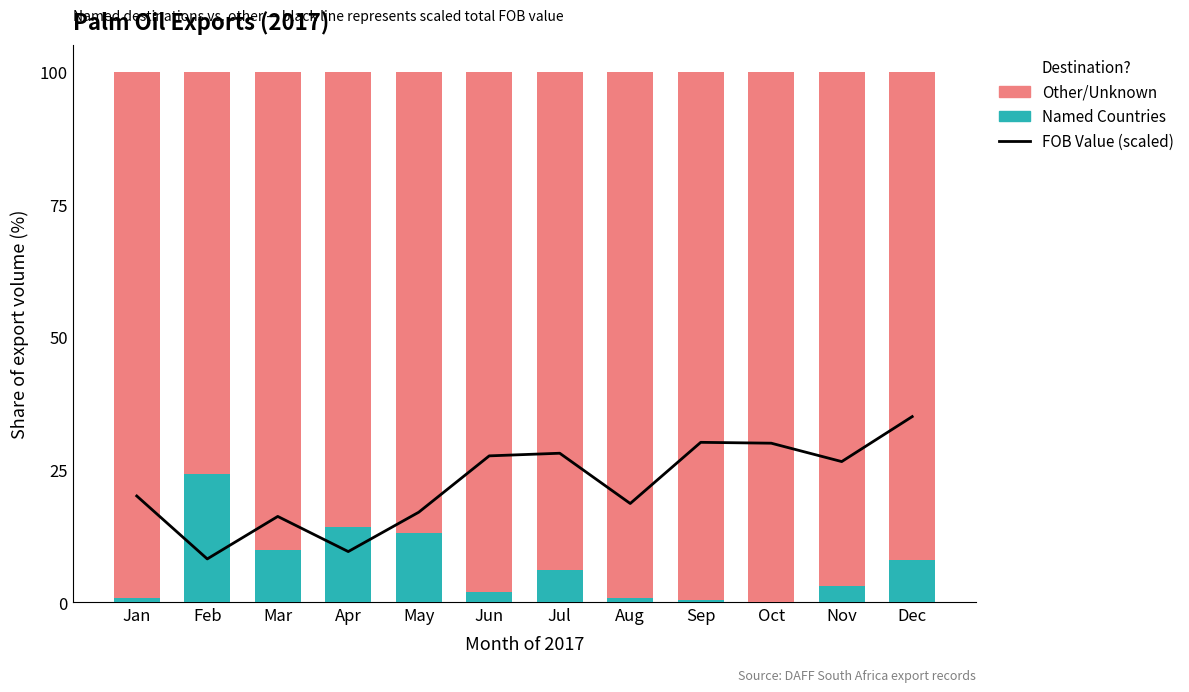

Is the value of FOB Value (scaled) at Apr greater than the value of Named Countries at Mar?

No